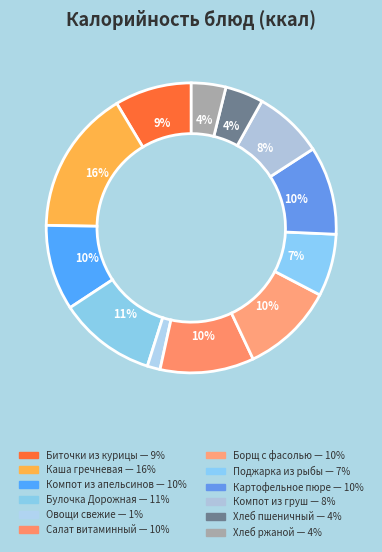

To the nearest percent, what is the difference between the largest and smallest slice percentages?

15%